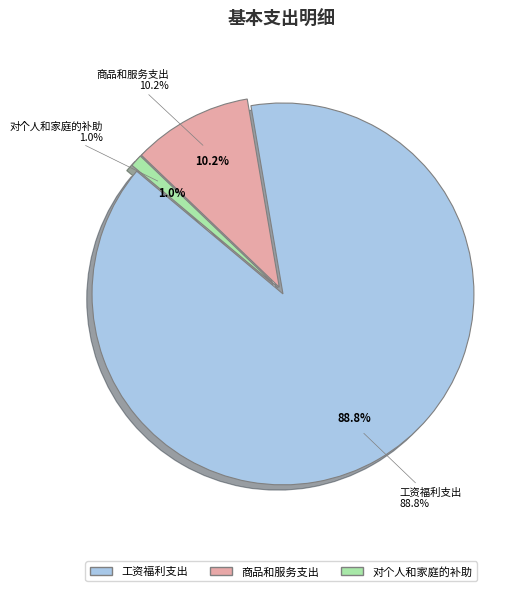

Is there a majority slice in this chart?

Yes